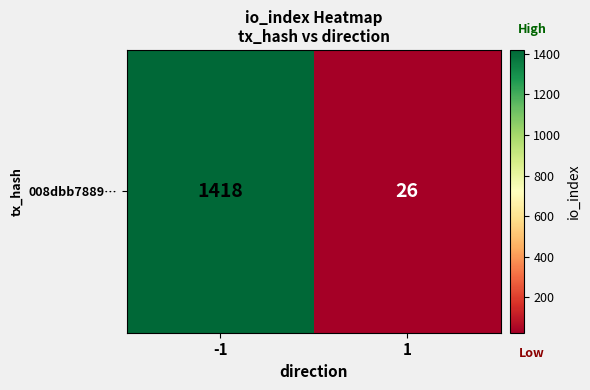

True or false: the data shows 6 at 1.

False